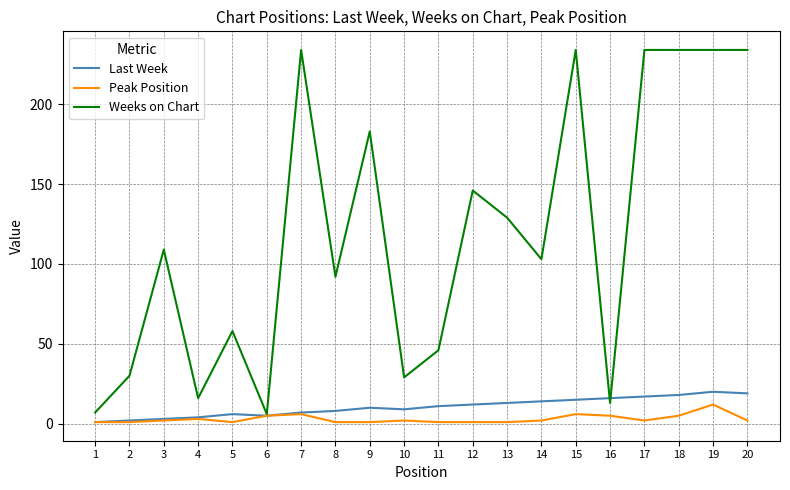

What is the sum of all Weeks on Chart values?

2371